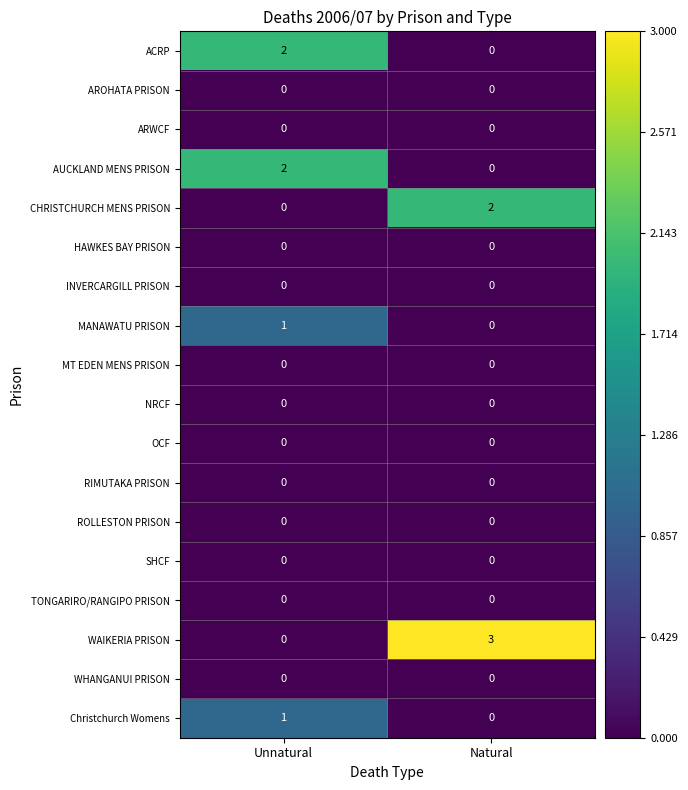

Count the number of categories in the chart.

2